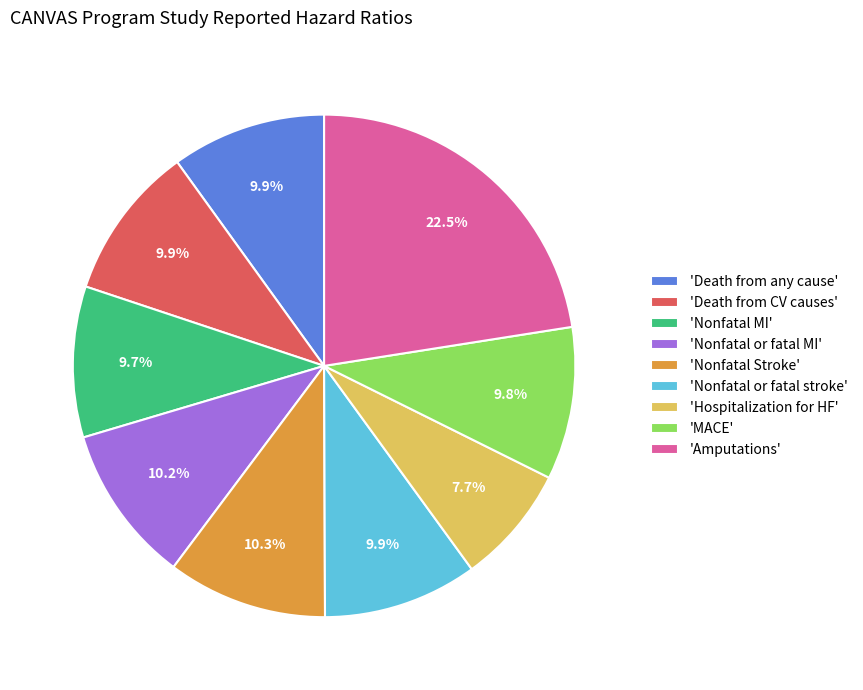

What is the total percentage of 'Nonfatal or fatal stroke' and 'Nonfatal Stroke'?

20.2%